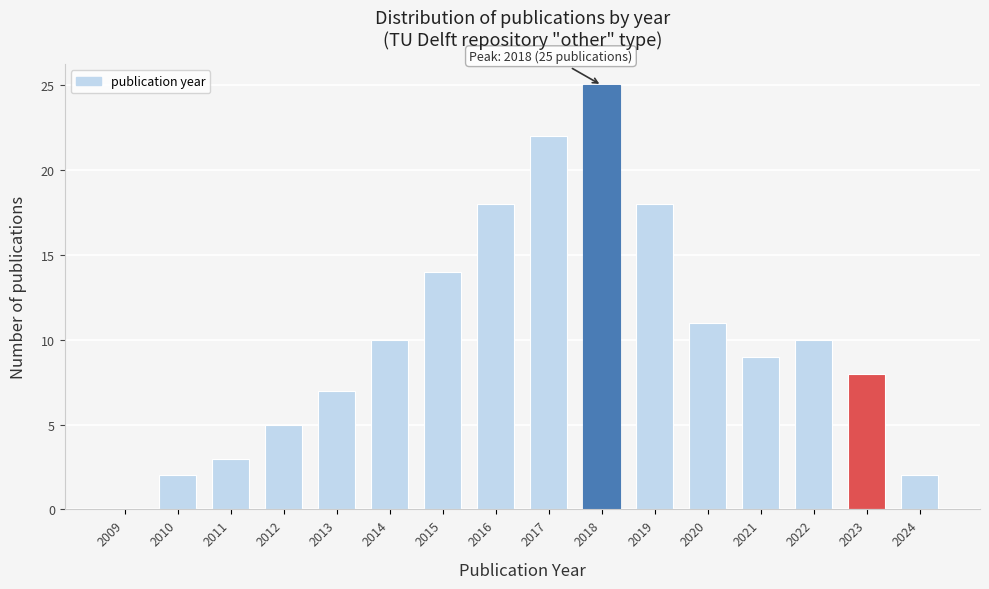

What is the greatest value displayed?

25